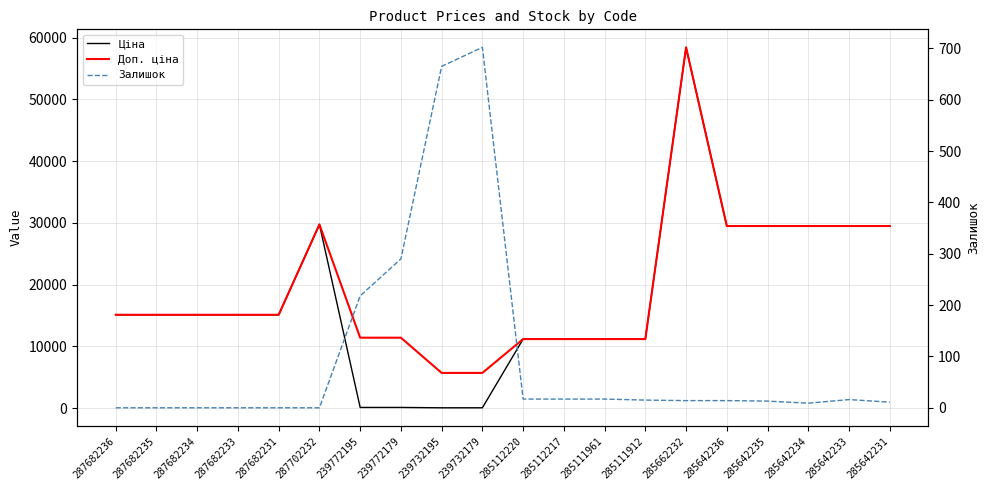

What are all the series names shown in the legend?

Ціна, Доп. ціна, Залишок